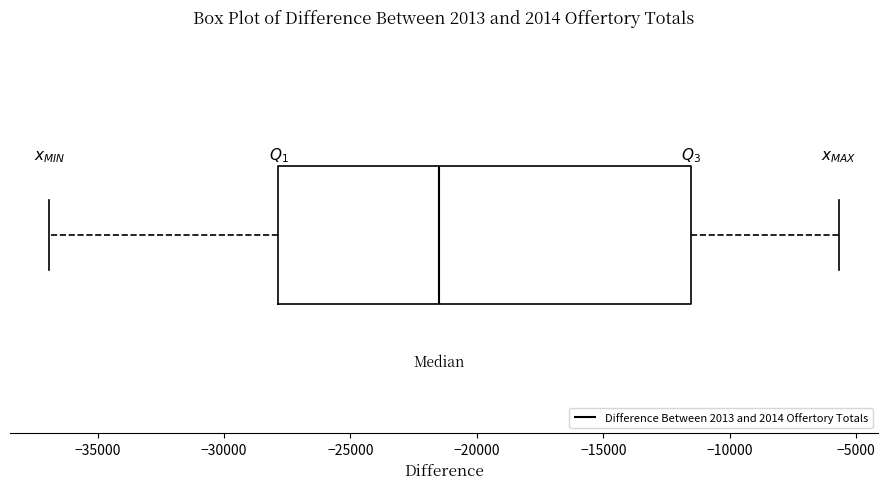

Transcribe this box plot: give where the median line is, the range the box spans, and where the two whiskers end, as read against the x-axis. The values are not printed on the chart, so give them approximately, as read against the axis.

median -21500, box -28000 to -11500, whiskers -37000 to -5500